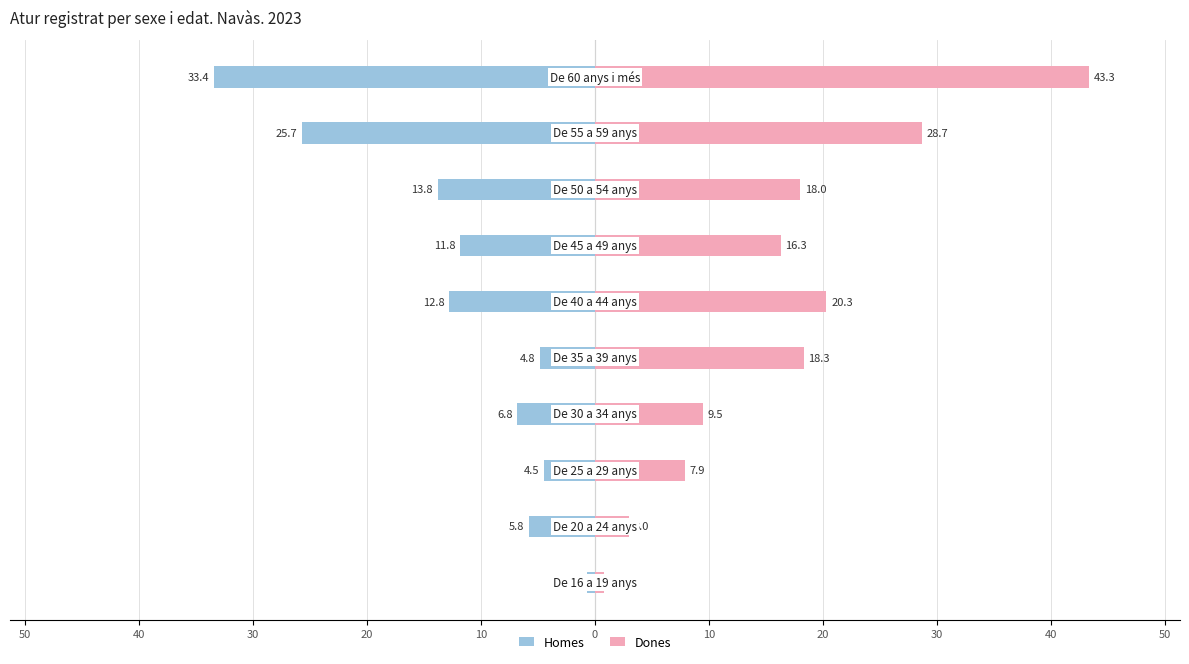

Reading left to right, list all the values displayed in this chart.

Homes: -0.7	-5.8	-4.5	-6.8	-4.8	-12.8	-11.8	-13.8	-25.7	-33.4
Dones: 0.8	3.0	7.9	9.5	18.3	20.3	16.3	18.0	28.7	43.3